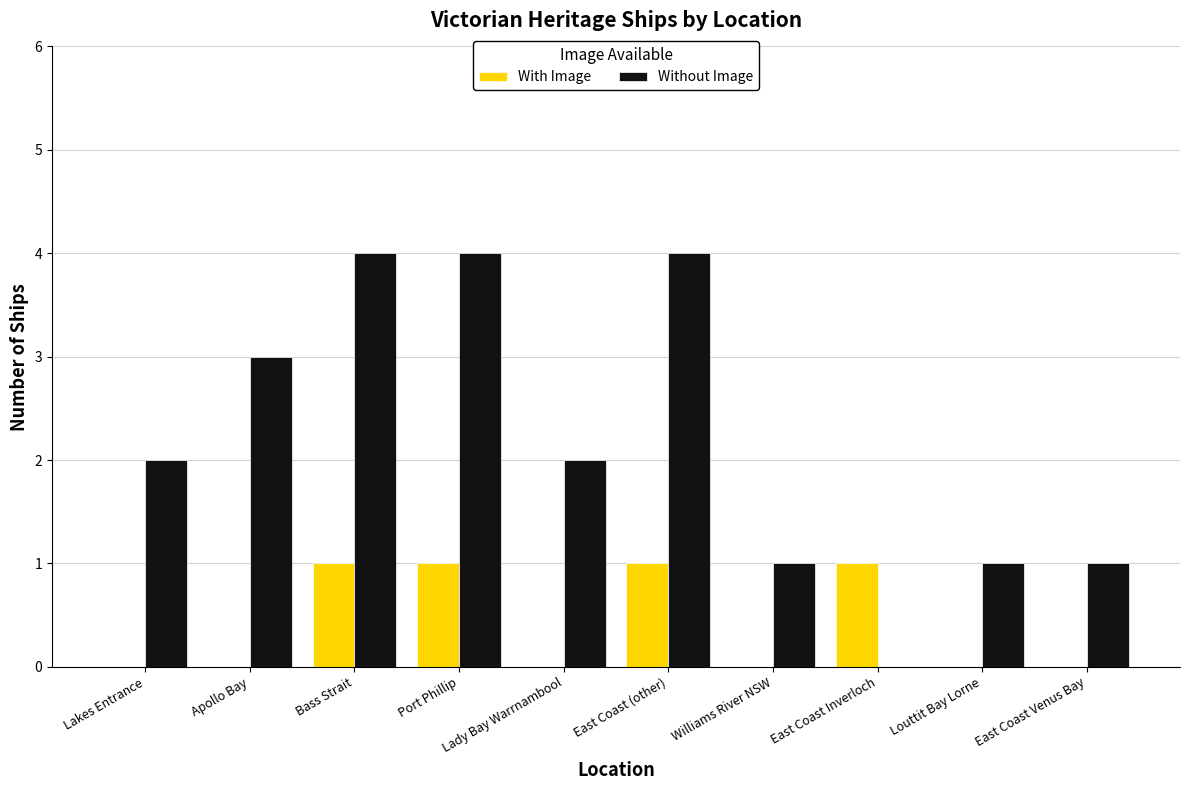

Does the chart contain stacked bars?

No